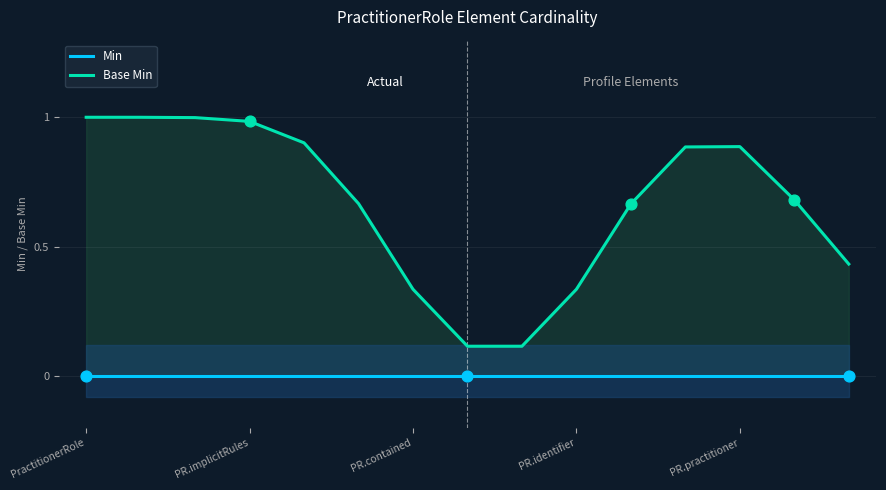

At which category is the sum across all series the highest?

PractitionerRole